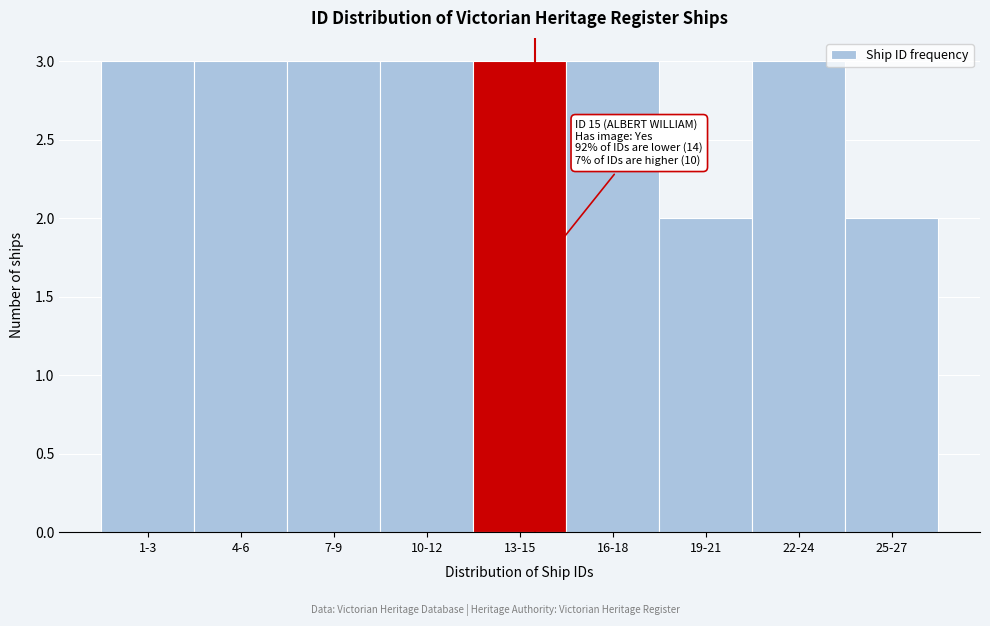

Reading left to right, transcribe all the data shown in this chart.

1-3=3	4-6=3	7-9=3	10-12=3	13-15=3	16-18=3	19-21=2	22-24=3	25-27=2